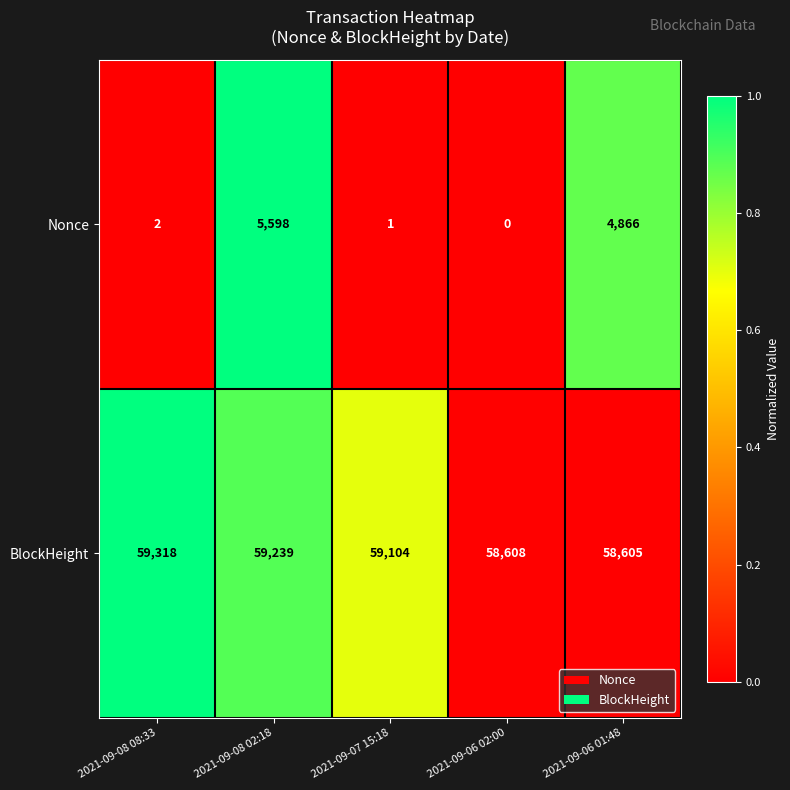

Which series changed the most between 2021-09-08 02:18 and 2021-09-06 02:00?

Nonce